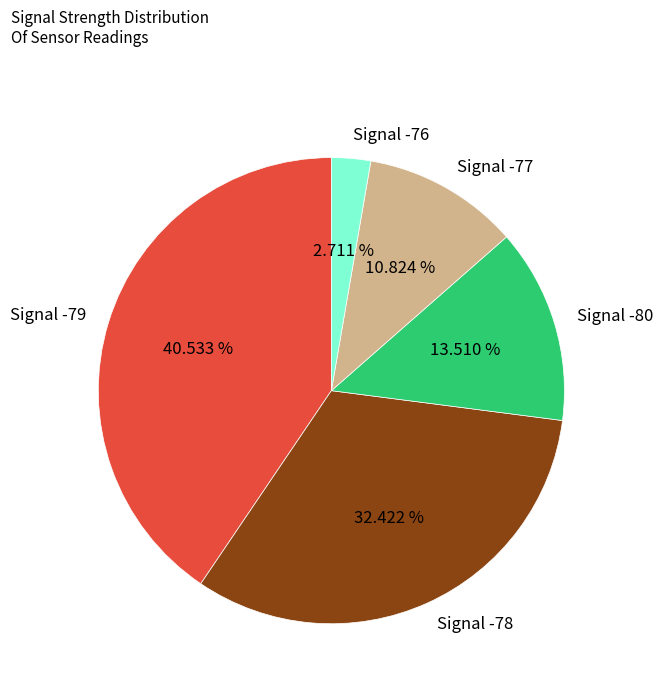

How many segments does this pie chart have?

5